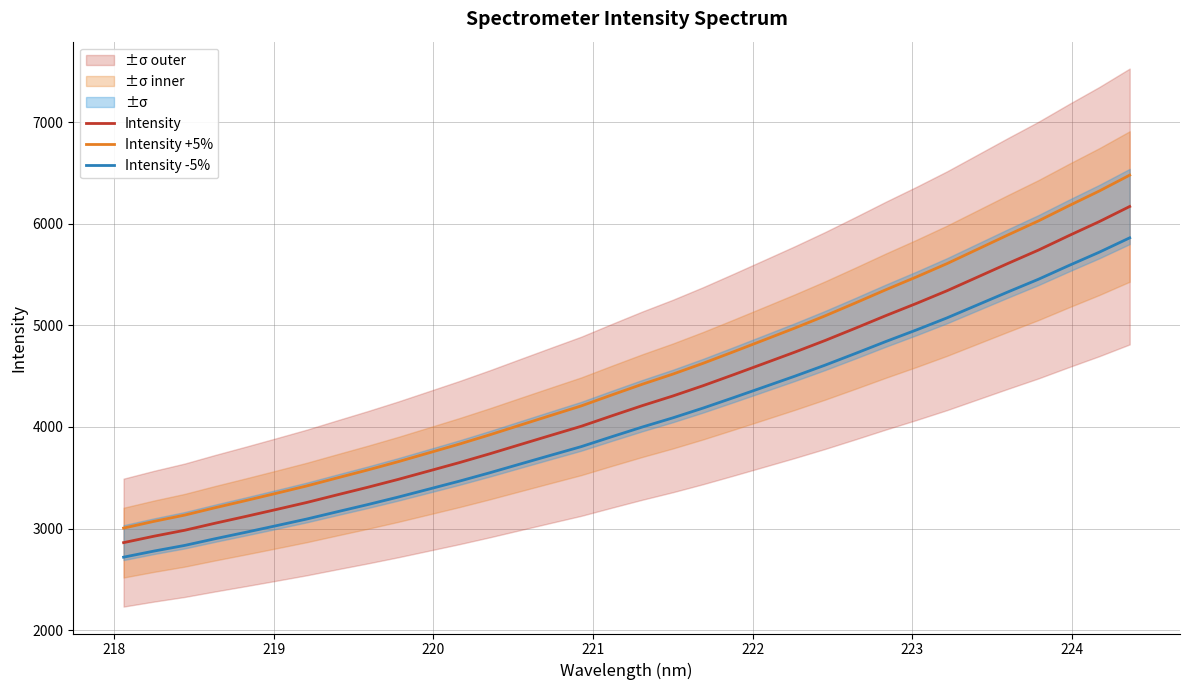

What is the maximum value for Intensity?

6169.9